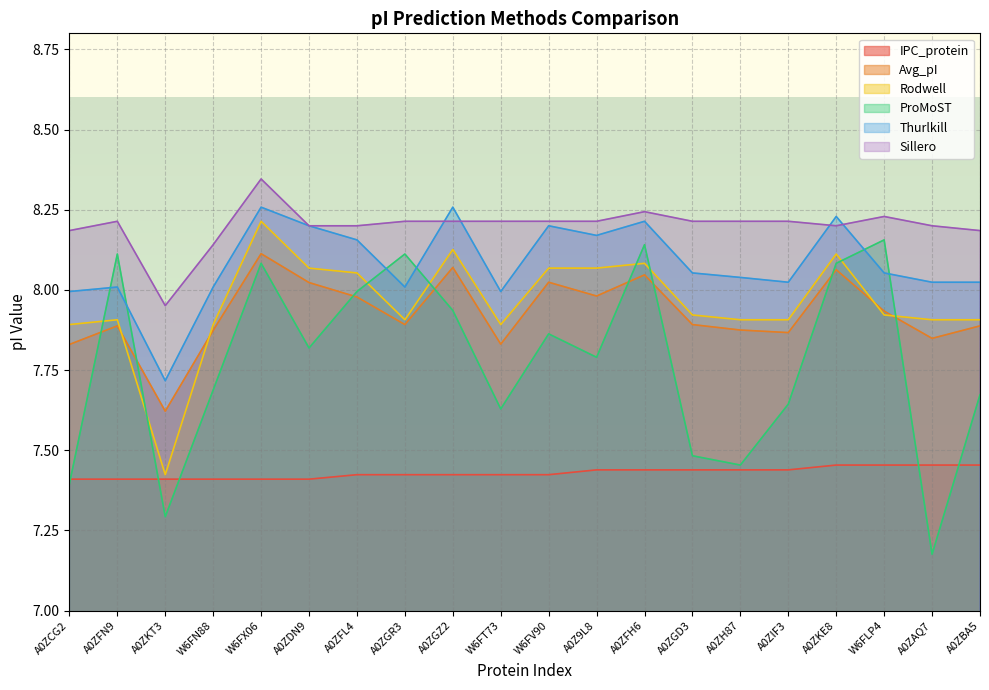

At which category does the chart reach its peak across all series?

W6FX06